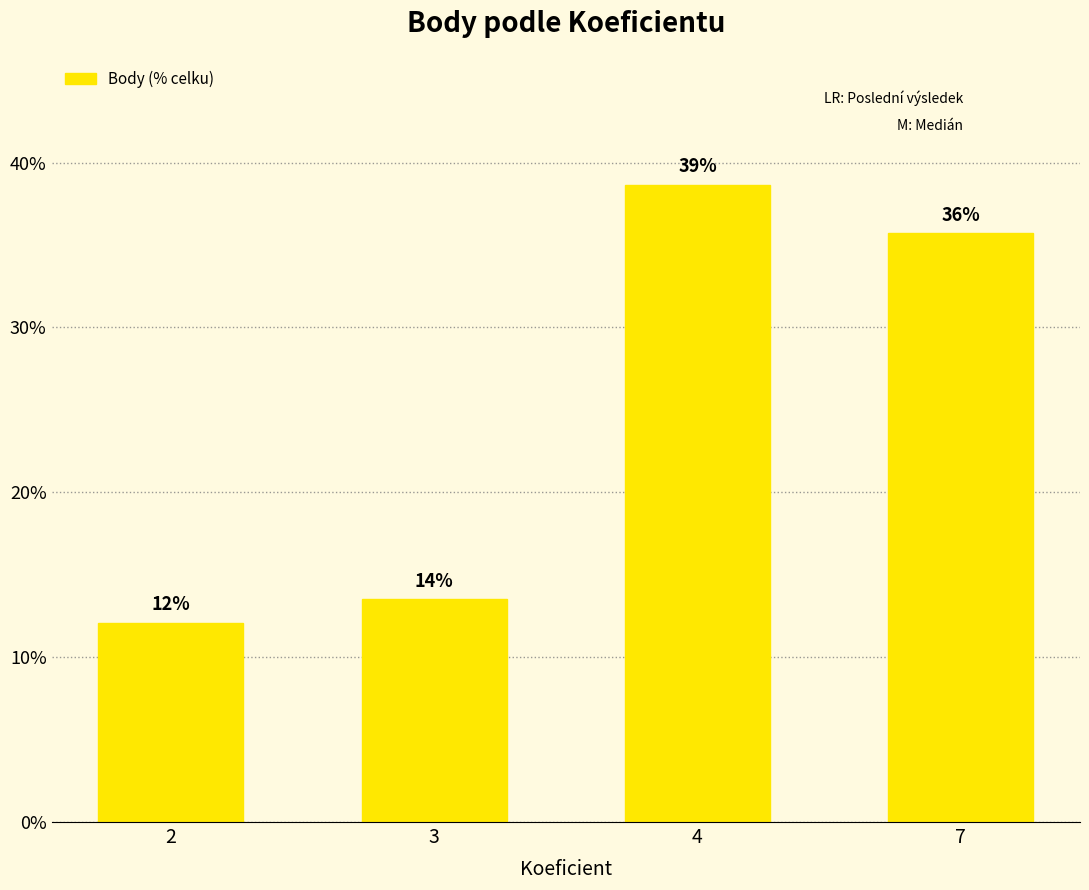

Between 4 and 3, which is larger?

4